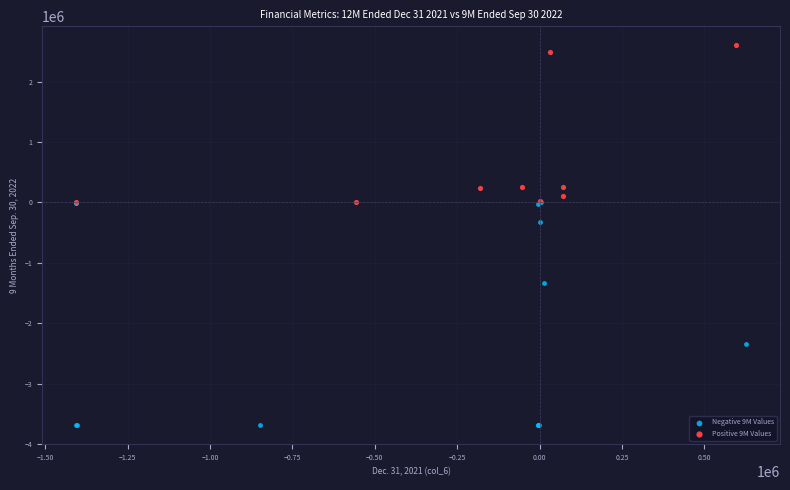

What are all the series names shown in the legend?

Negative 9M Values, Positive 9M Values